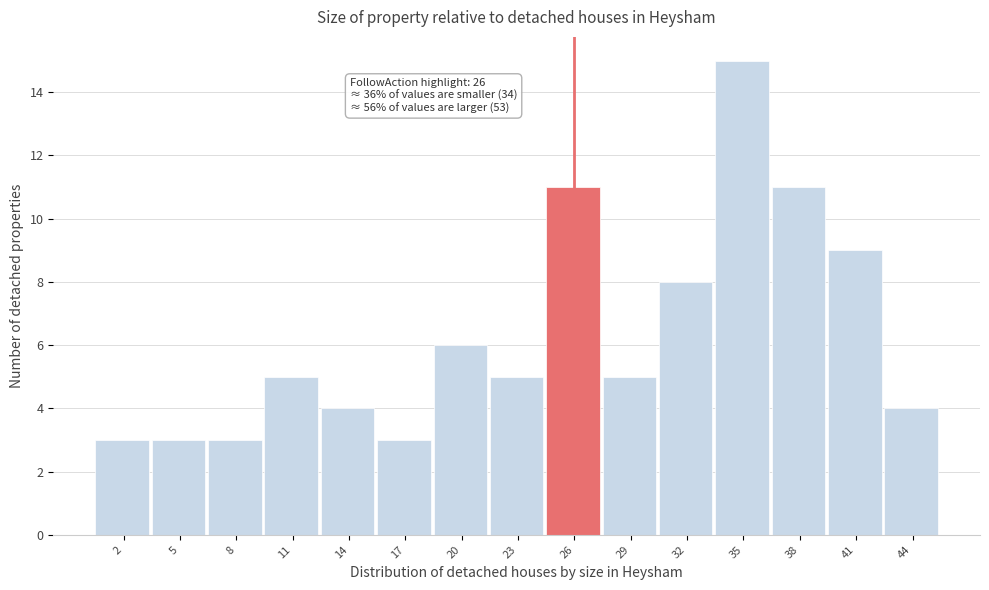

Which range on the x-axis has the tallest bar?

33.5 to 36.0